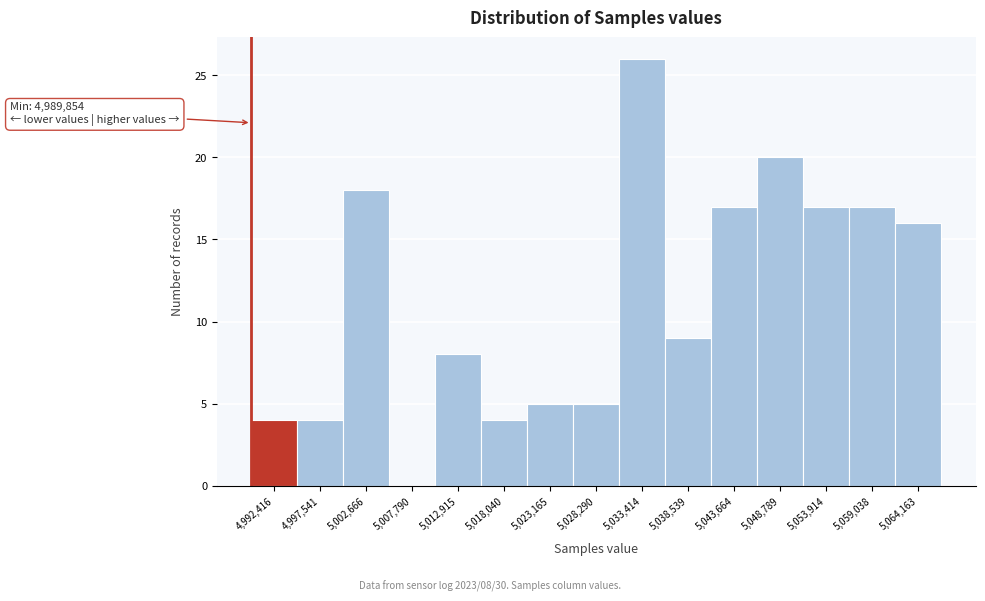

Over which range of the x-axis is the bar tallest?

5031000 to 5036000